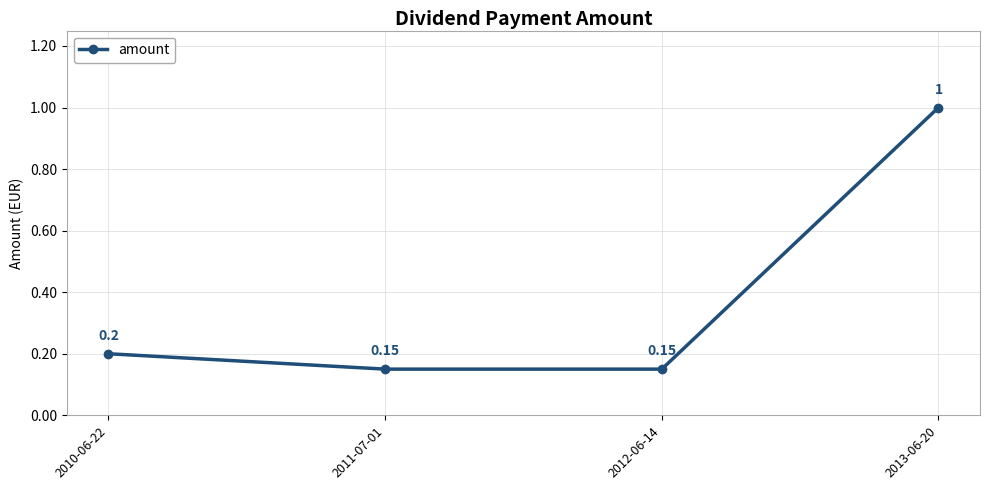

How many distinct data groups are displayed?

1